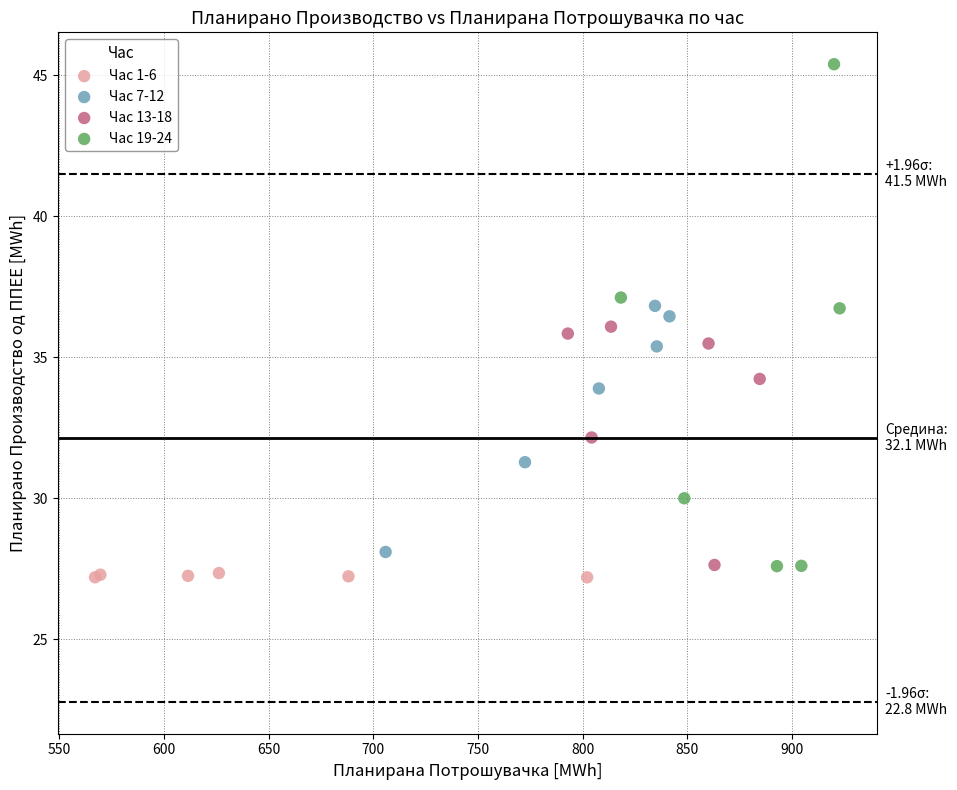

Which series has the widest spread of Y values?

Час 19-24